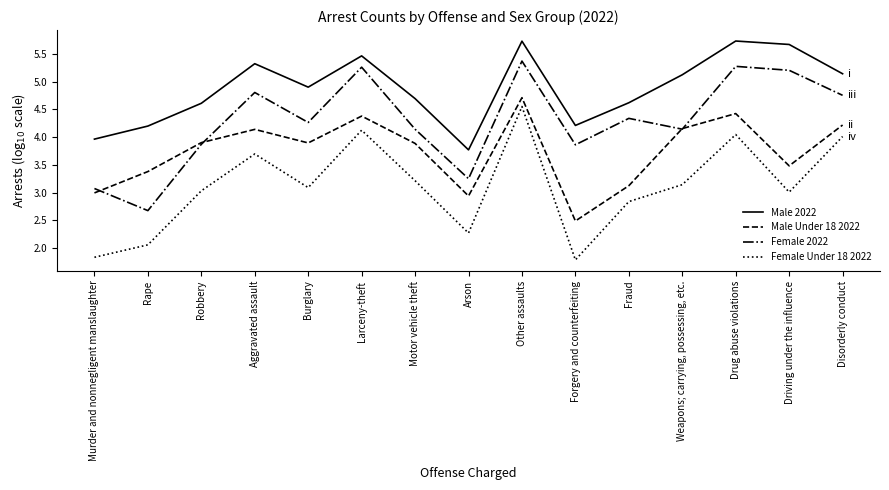

At Motor vehicle theft, list the series in order from largest to smallest.

Male 2022, Female 2022, Male Under 18 2022, Female Under 18 2022